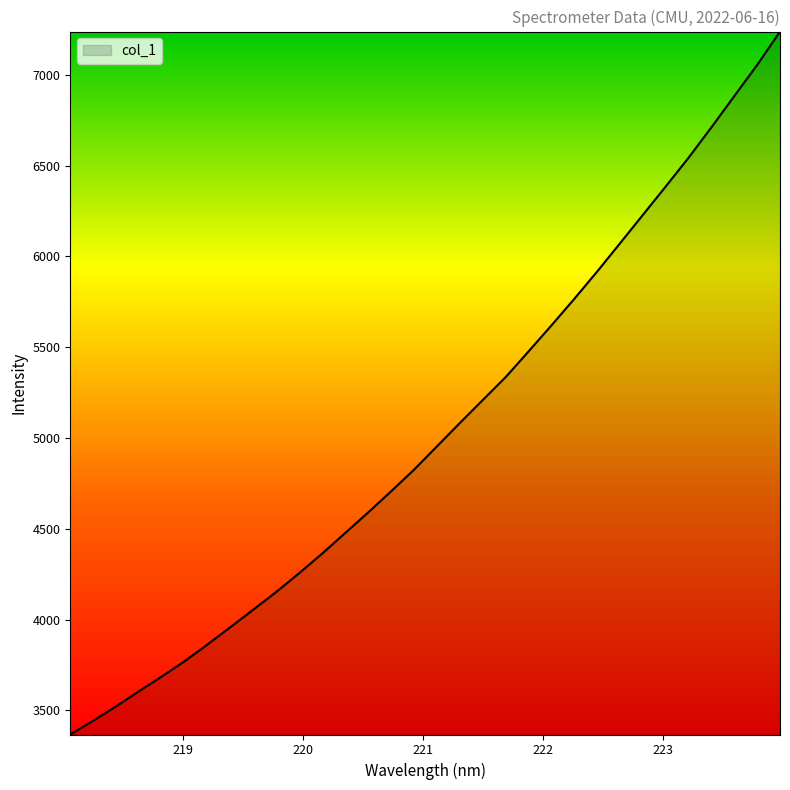

What is the smallest value displayed?

3367.1